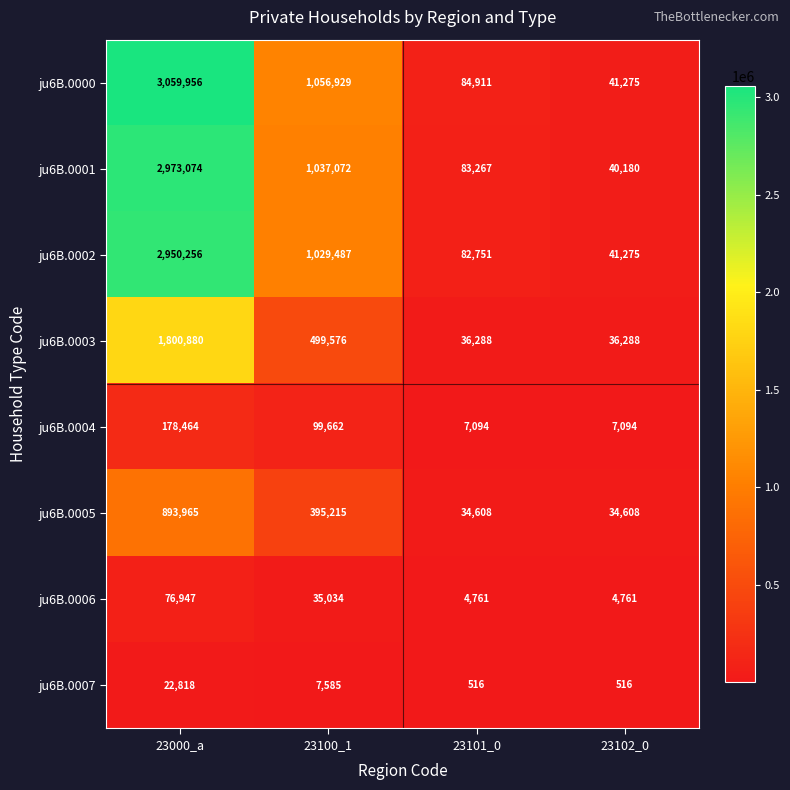

Rank the series by their maximum value, from lowest to highest.

ju6B.0007, ju6B.0006, ju6B.0004, ju6B.0005, ju6B.0003, ju6B.0002, ju6B.0001, ju6B.0000